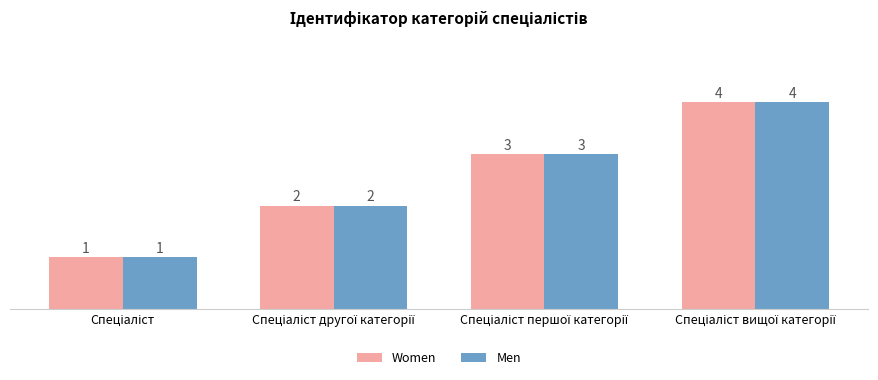

How many data points in Men are less than 3?

2